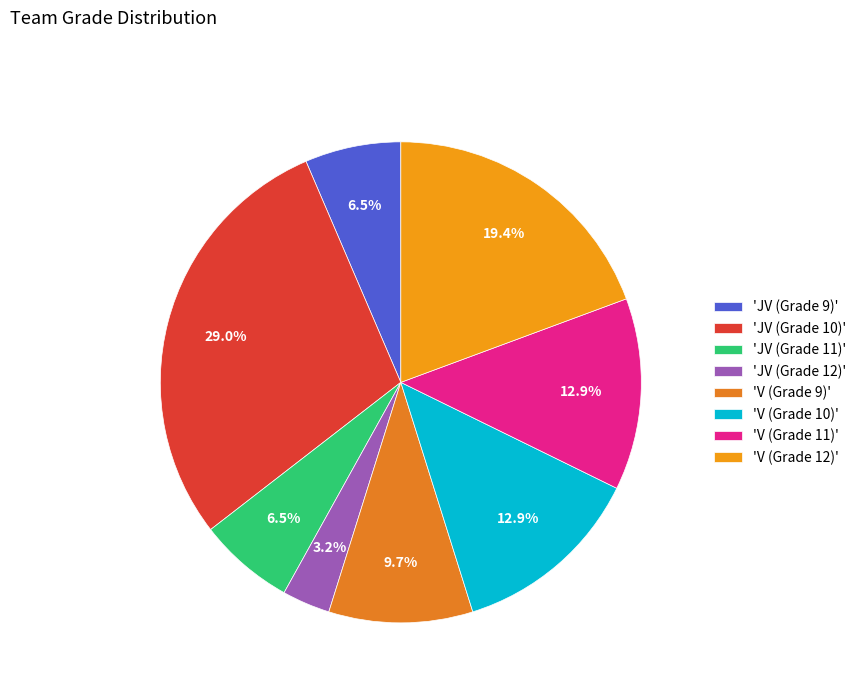

How many slices are in this pie chart?

8